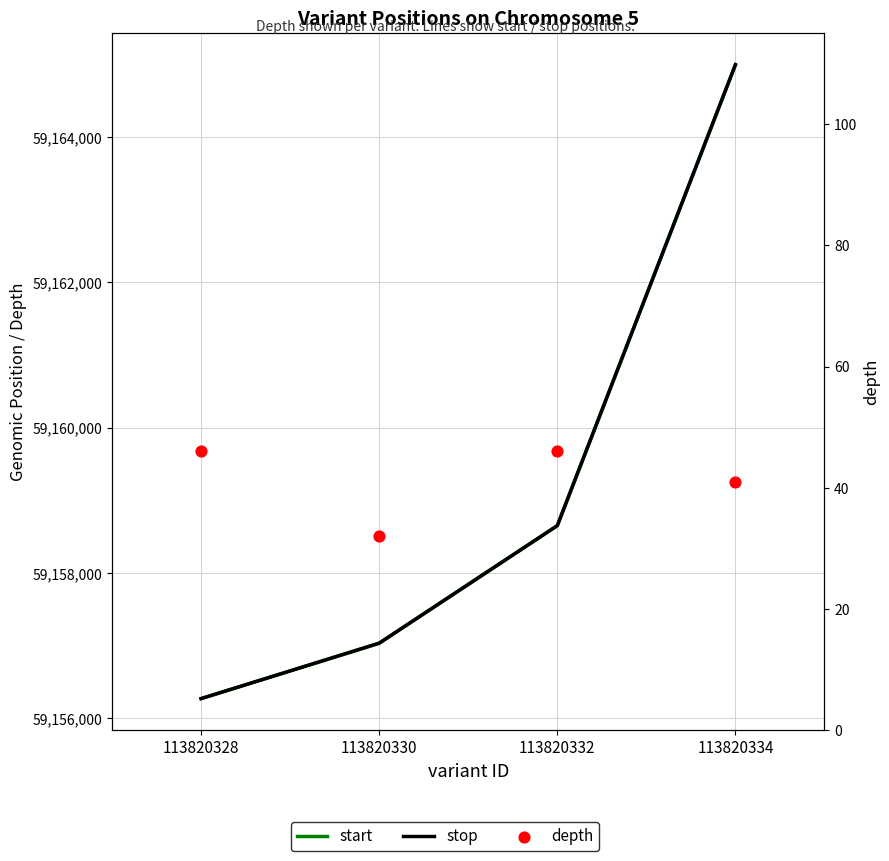

What are all the series names shown in the legend?

start, stop, depth